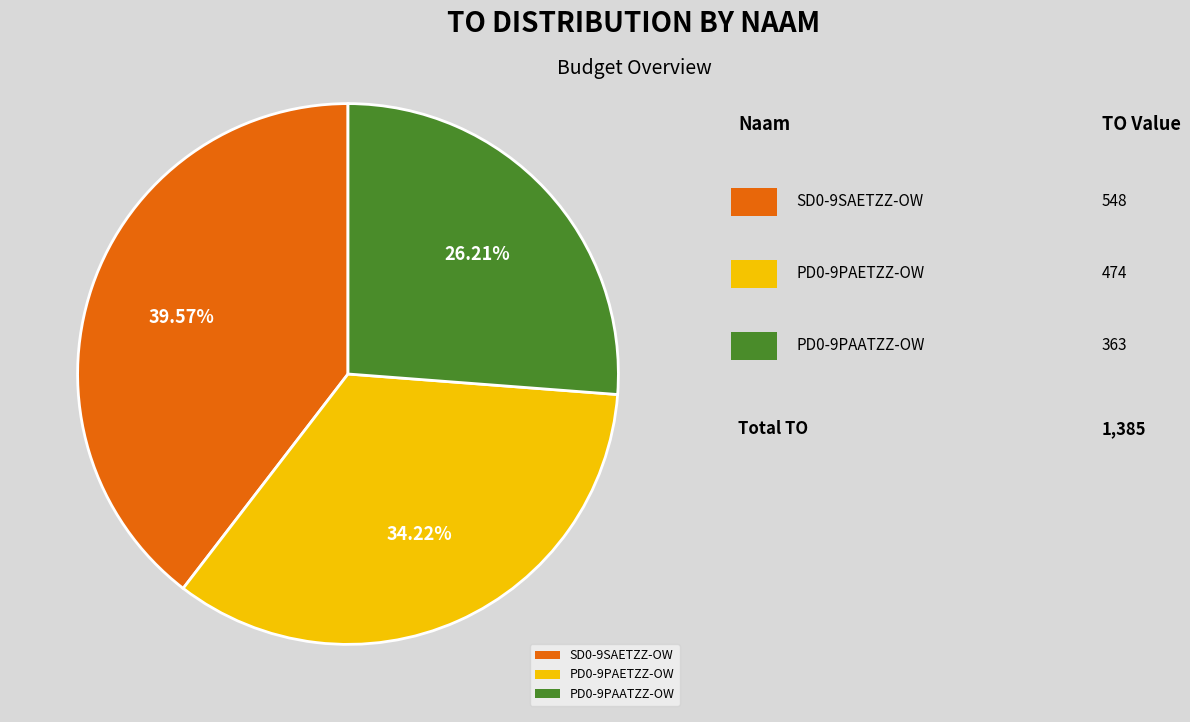

To the nearest percent, what is the difference between the largest and smallest slice percentages?

13%